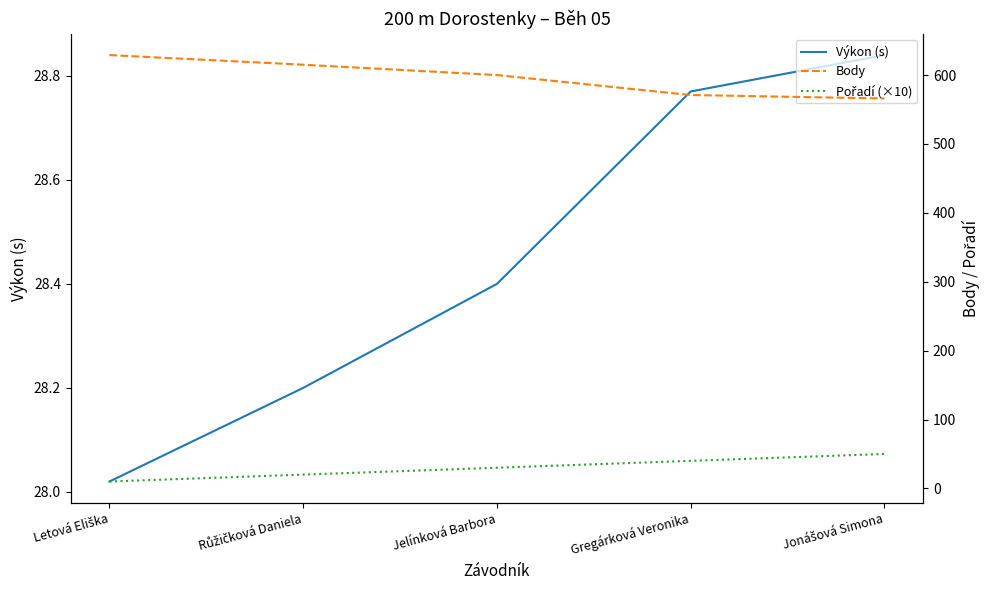

At which label is Body closest to 597?

Jelínková Barbora